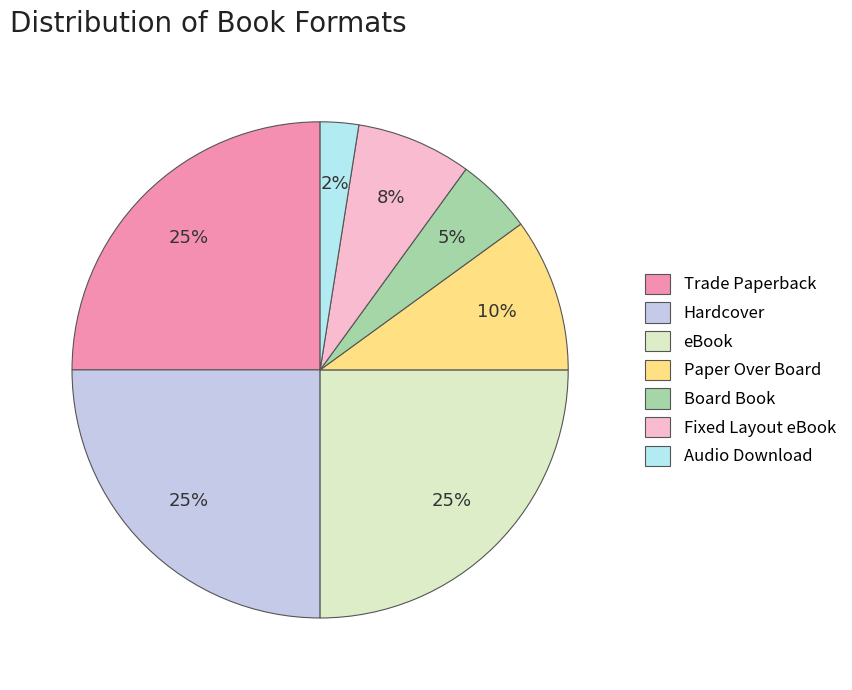

Is it true that Hardcover is 16% of the pie?

False